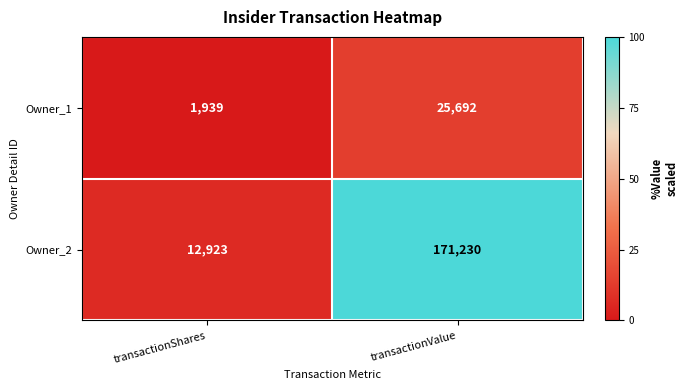

Which series has the widest spread of values?

Owner_2